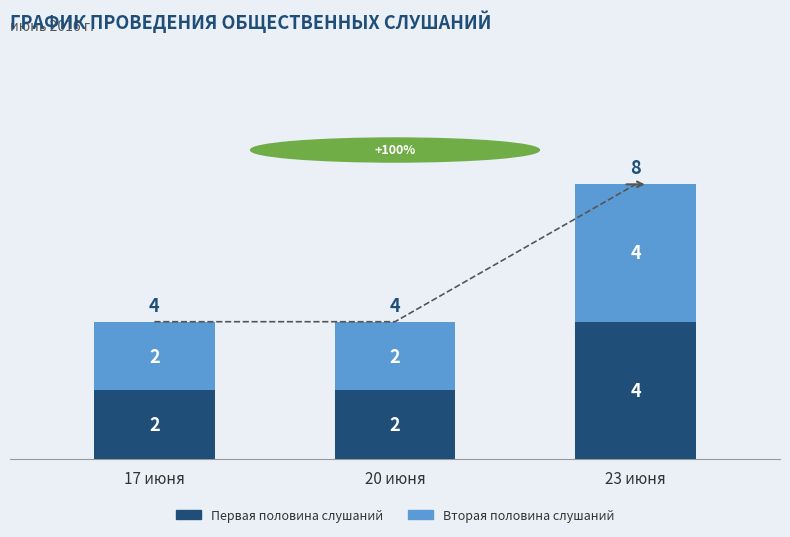

What is the lowest value of the Первая половина слушаний series?

2